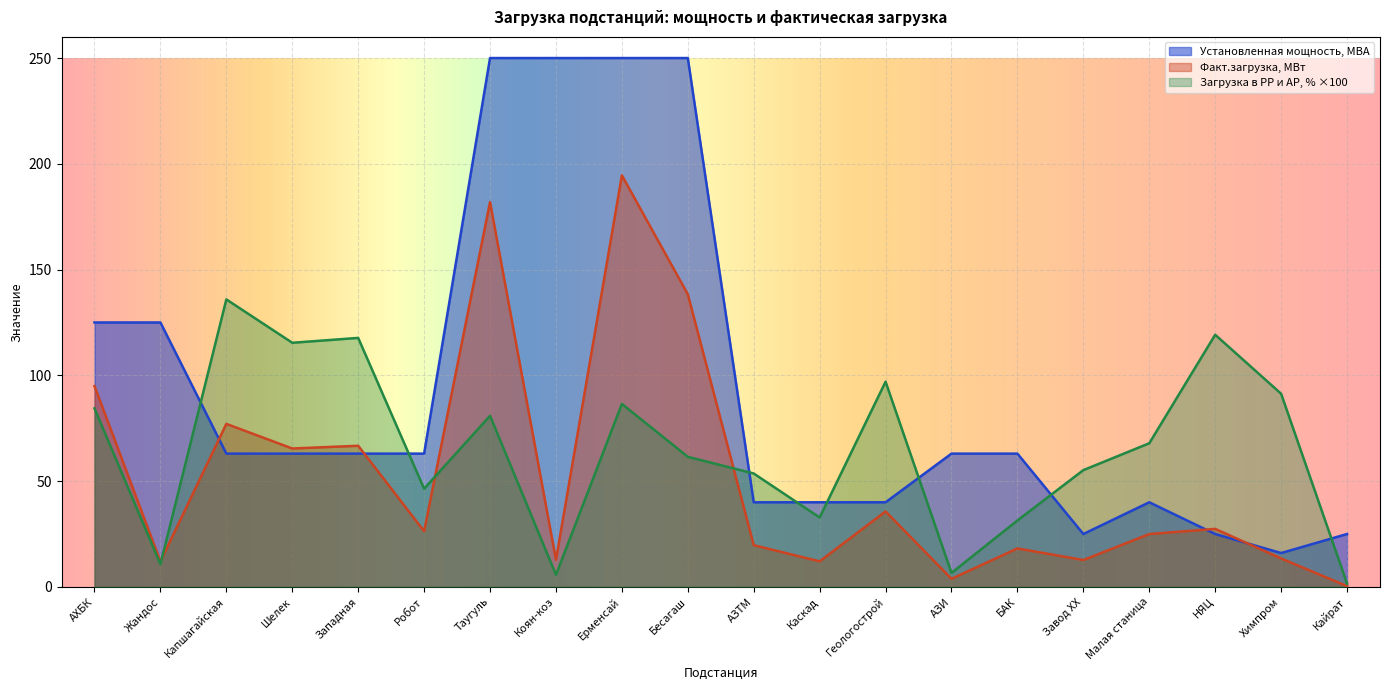

Which series has the largest total across all categories?

Установленная мощность, МВА